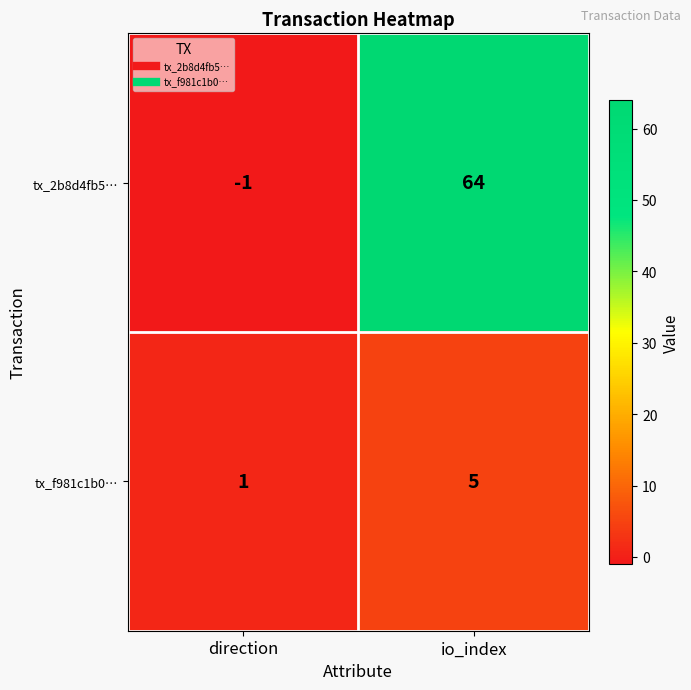

Which series has the largest range (max minus min)?

tx_2b8d4fb5…